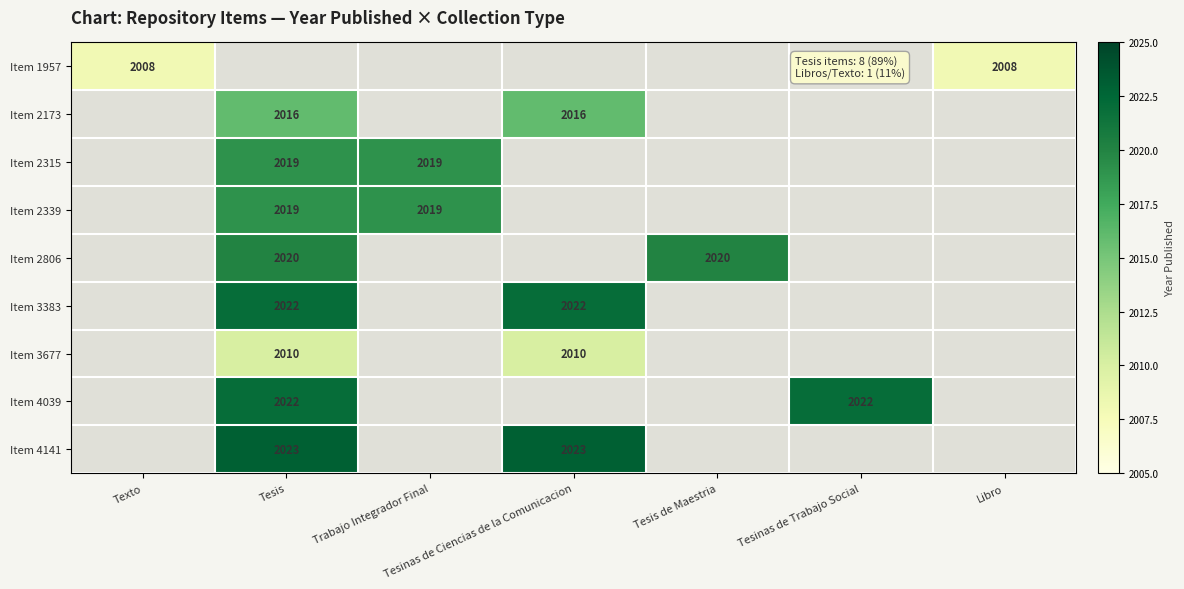

True or false: Item 2315 has a value of 3090 at Tesis.

False